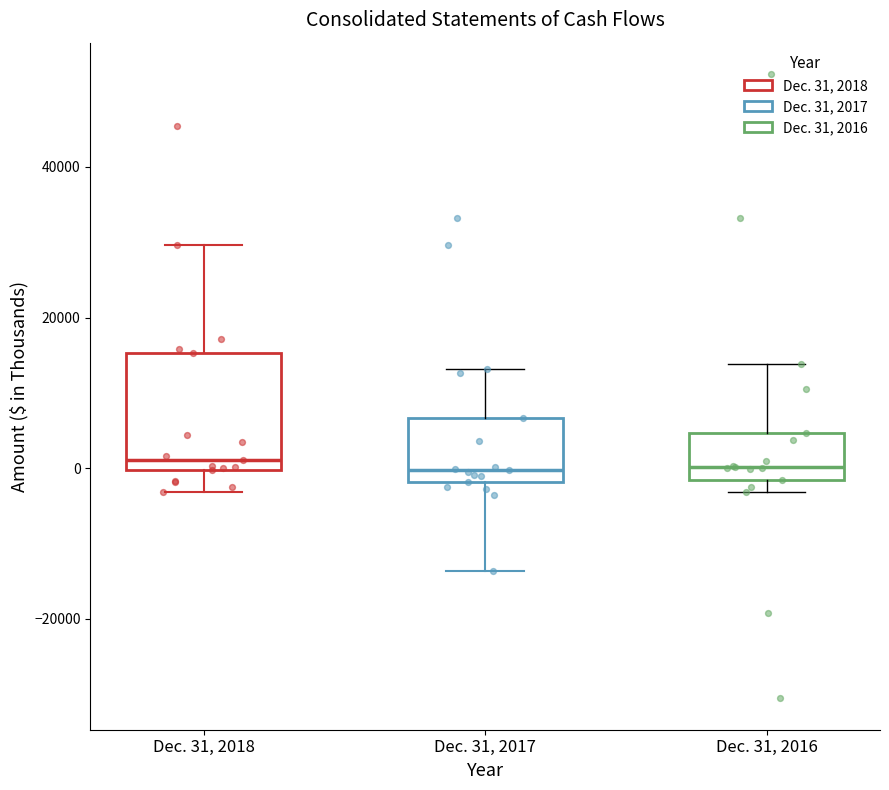

Where does the median line of the box for Dec. 31, 2016 sit on the y-axis? The values are not printed on the chart, so give them approximately, as read against the axis.

0